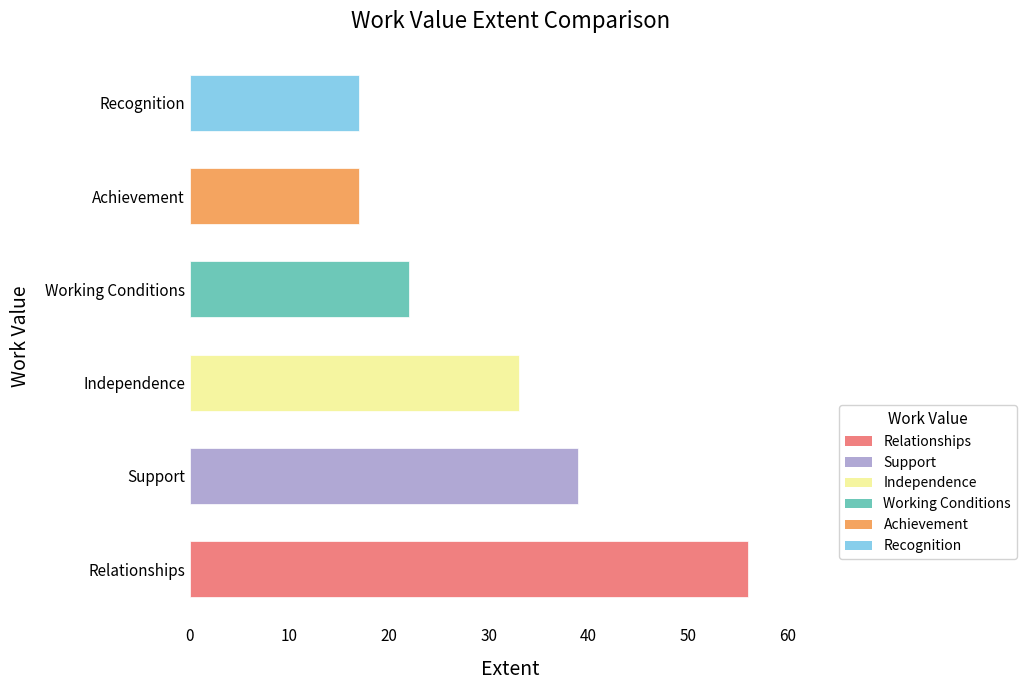

Reading bottom to top, what are all the values shown in this chart?

Relationships=56	Support=39	Independence=33	Working Conditions=22	Achievement=17	Recognition=17